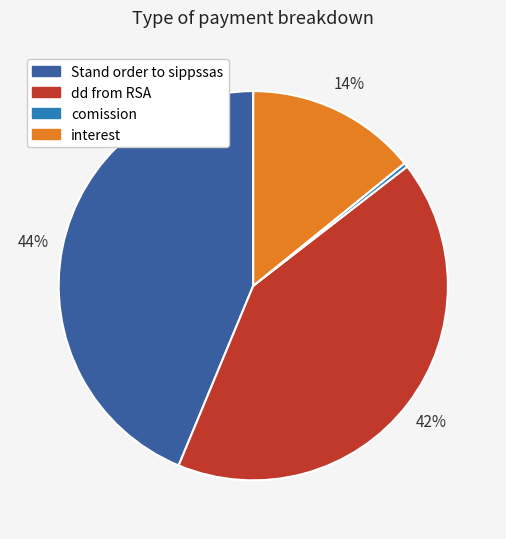

What is the largest slice in the pie chart?

Stand order to sippssas